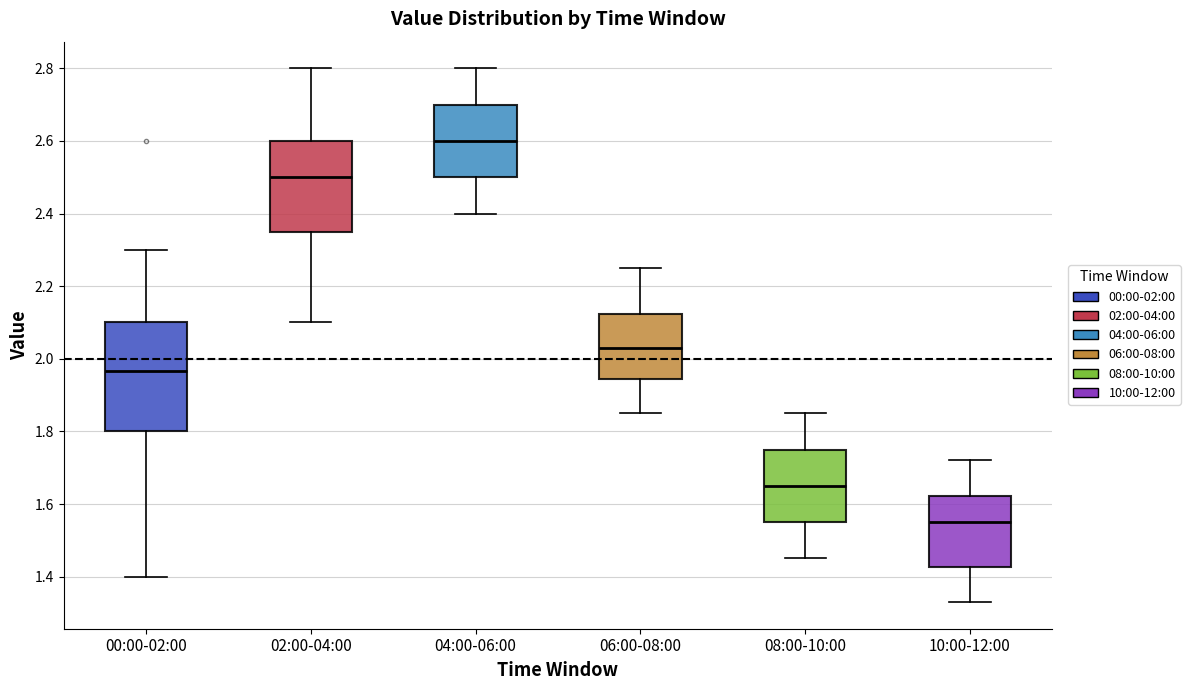

Reading left to right, transcribe this box plot: for each box, give where its median line is, the range the box spans, and where its two whiskers end, as read against the y-axis. The values are not printed on the chart, so give them approximately, as read against the axis.

00:00-02:00: median 1.96, box 1.80 to 2.10, whiskers 1.40 to 2.30
02:00-04:00: median 2.50, box 2.36 to 2.60, whiskers 2.10 to 2.80
04:00-06:00: median 2.60, box 2.50 to 2.70, whiskers 2.40 to 2.80
06:00-08:00: median 2.04, box 1.94 to 2.12, whiskers 1.86 to 2.26
08:00-10:00: median 1.66, box 1.56 to 1.76, whiskers 1.46 to 1.86
10:00-12:00: median 1.56, box 1.42 to 1.62, whiskers 1.34 to 1.72